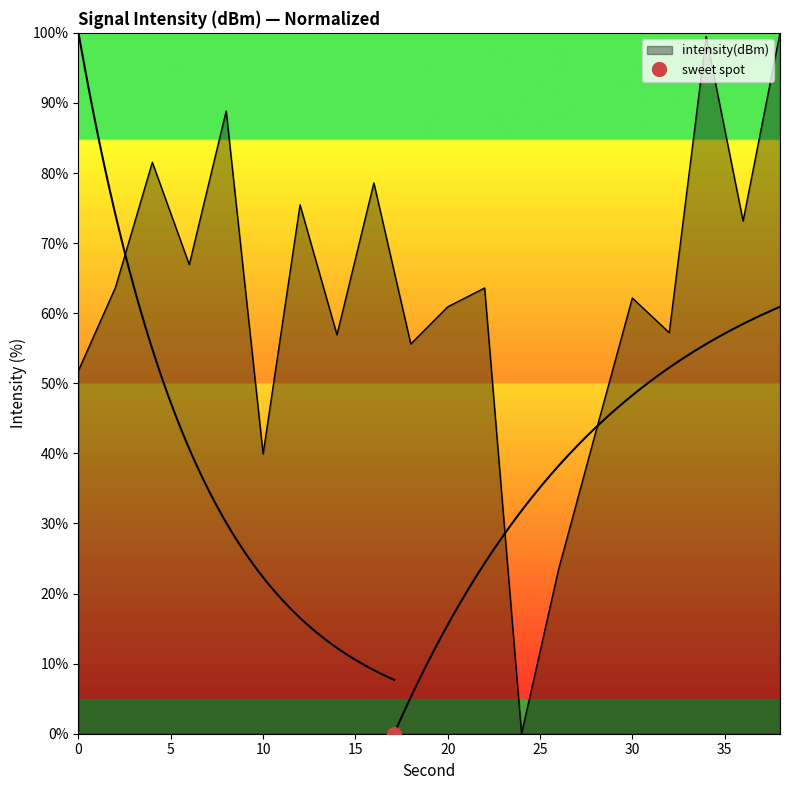

Does the chart have visible grid lines?

No